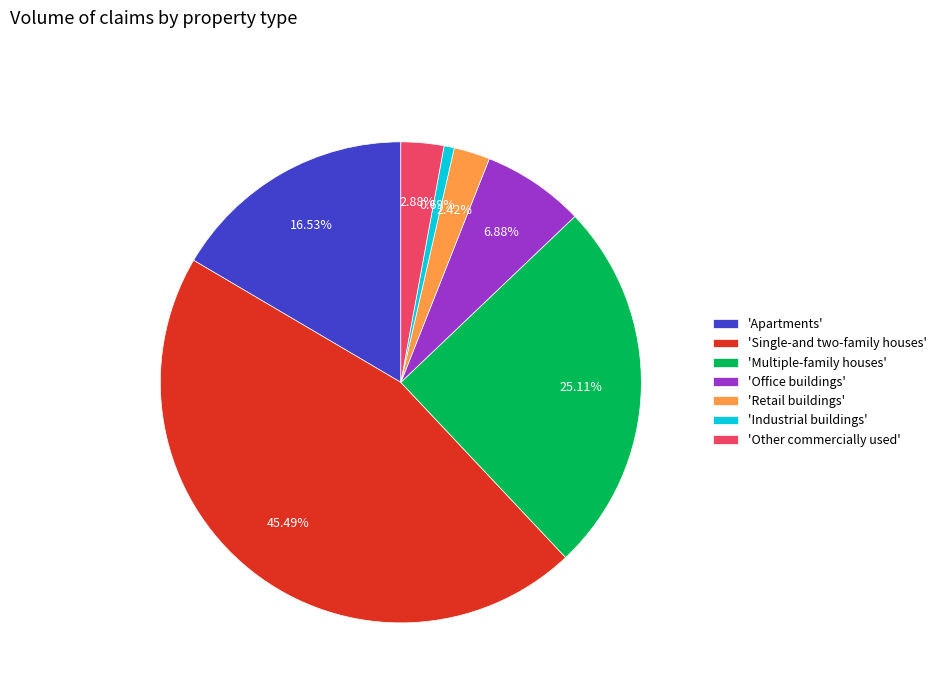

Does any single category account for the majority?

No